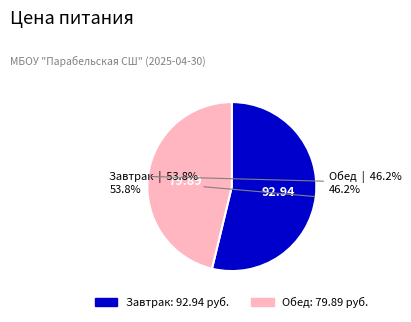

Is it true that Обед is 60% of the pie?

False